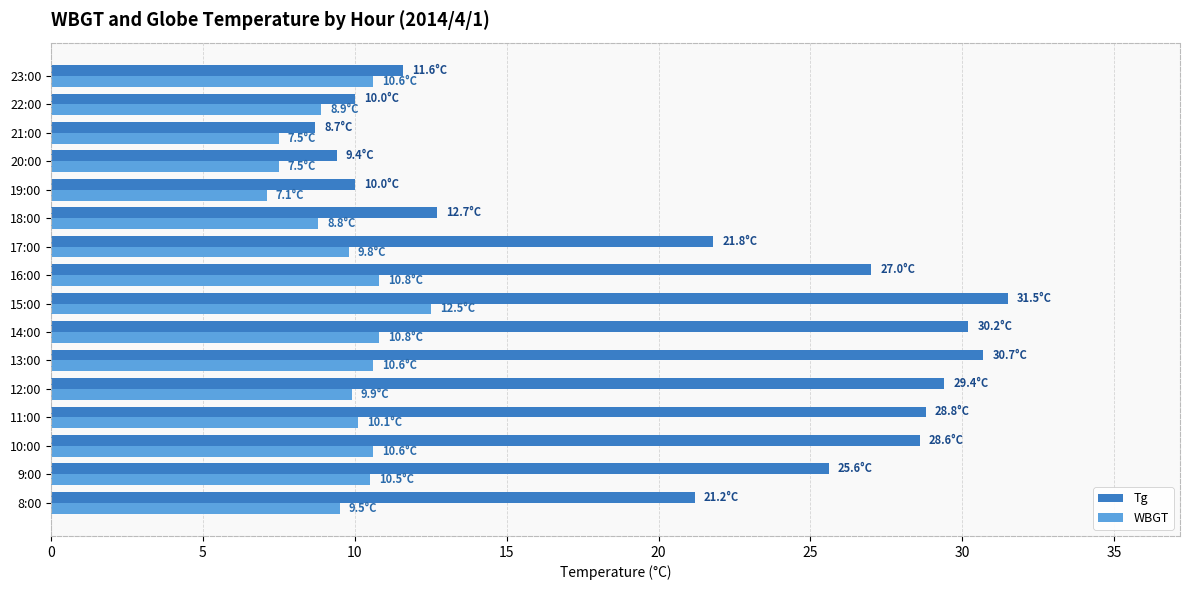

Rank the series by their maximum value, from highest to lowest.

Tg, WBGT